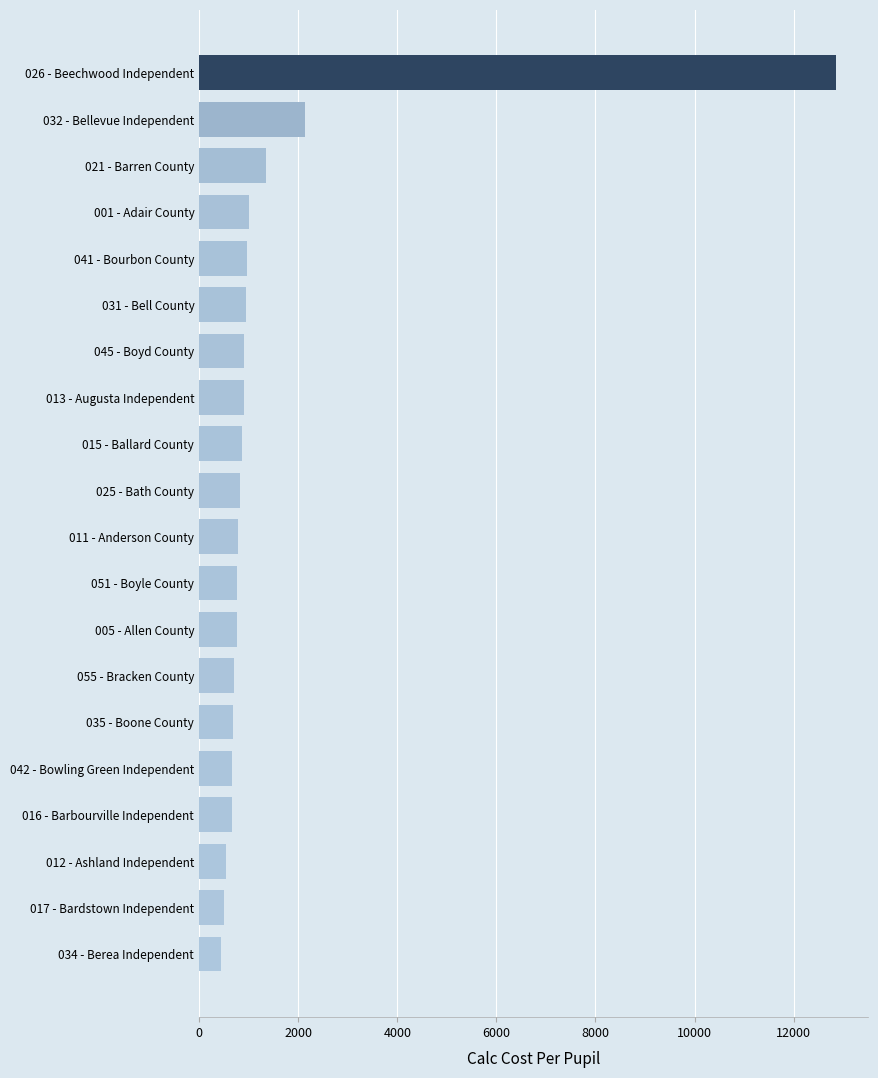

What is the smallest value displayed?

448.1